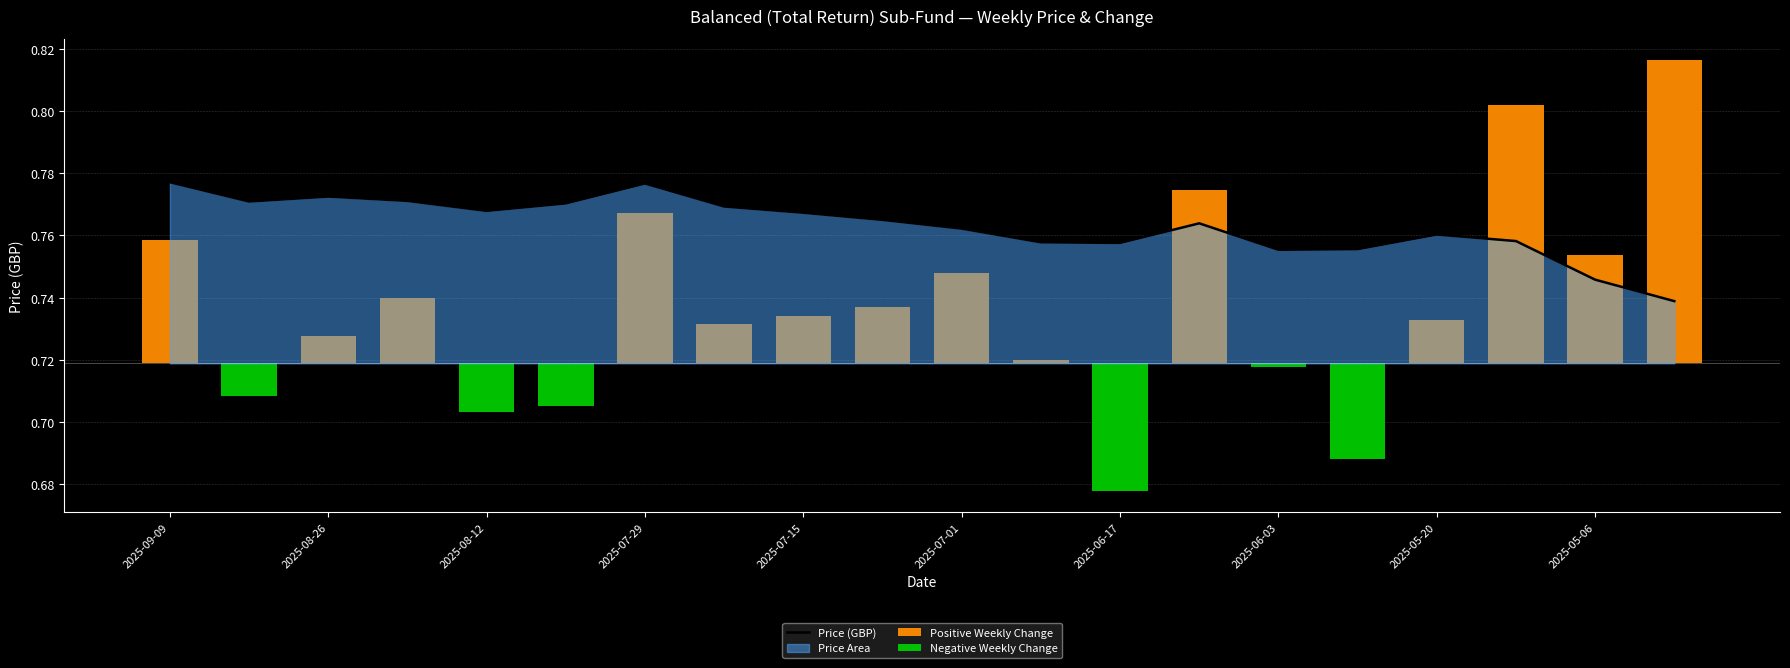

Which series has the largest range (max minus min)?

Positive Weekly Change